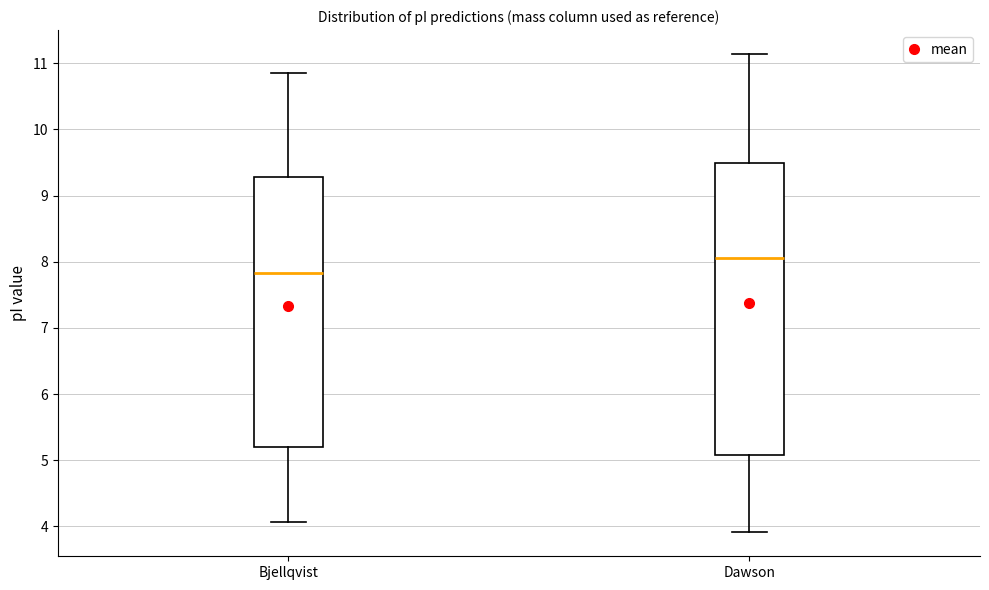

Which box is the tallest, from its lower edge to its upper edge?

Dawson